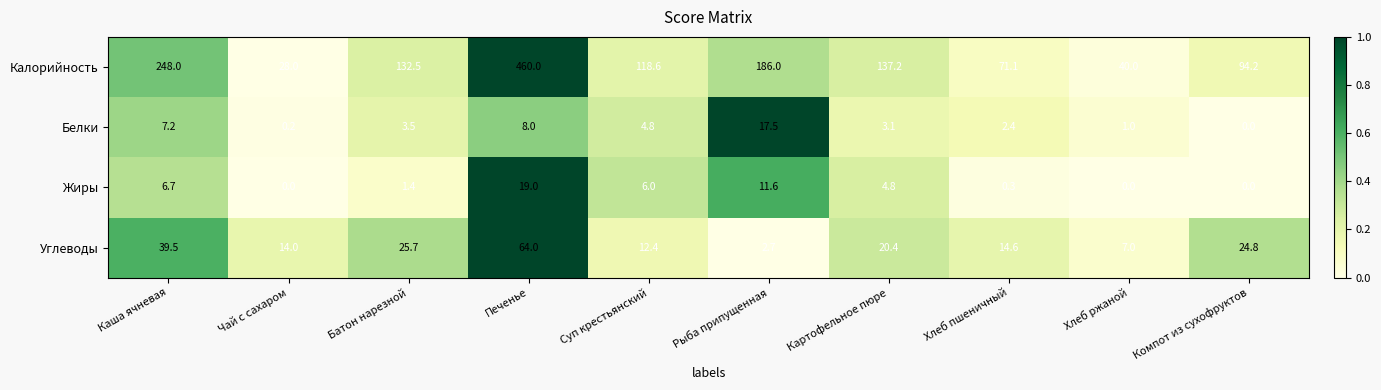

What is the greatest value displayed?

460.0